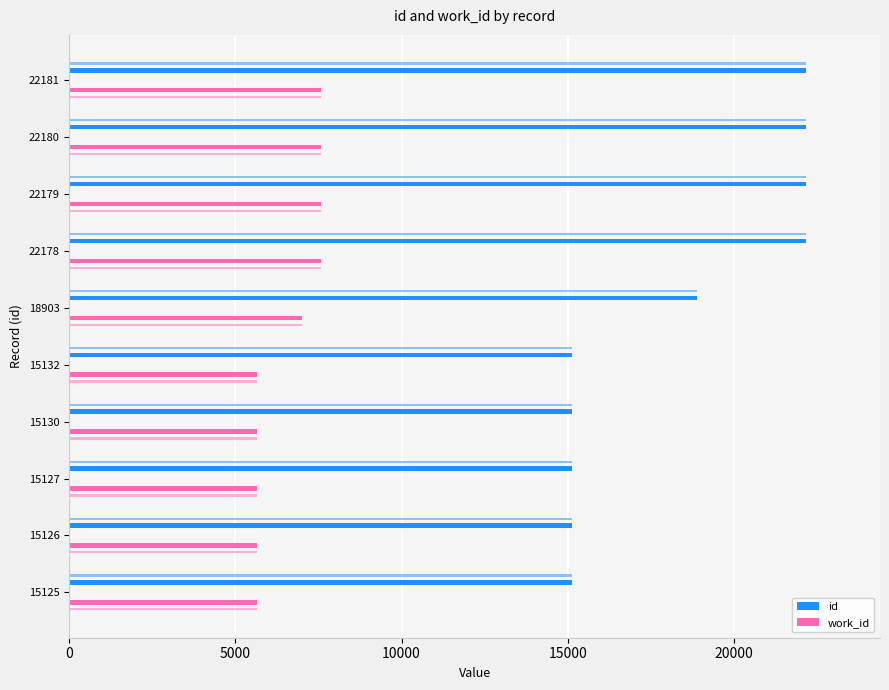

What is the difference between the maximum and second lowest values in the id series?

7055